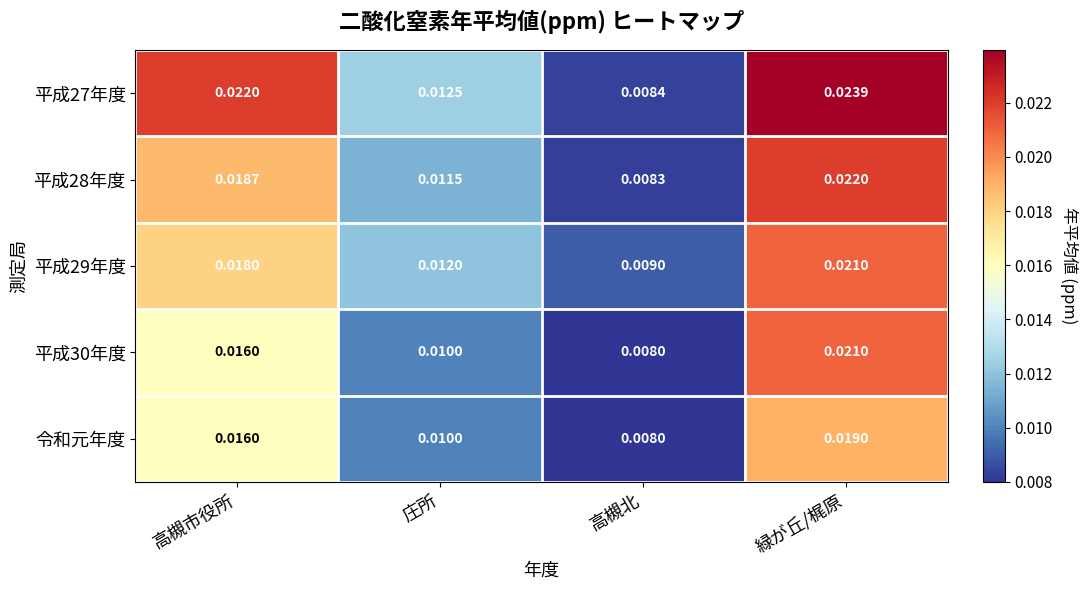

List the labels in order of 平成27年度 value, smallest first.

高槻北, 庄所, 高槻市役所, 緑が丘/梶原